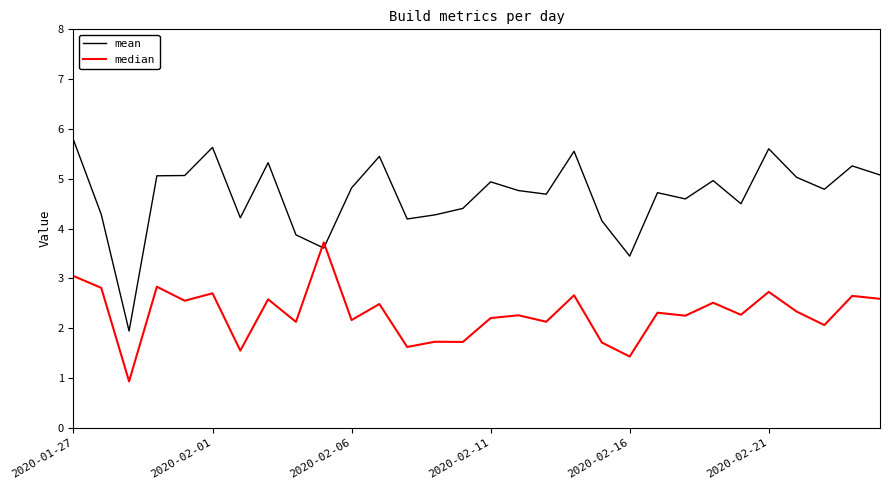

What is the maximum value shown in the chart?

5.8